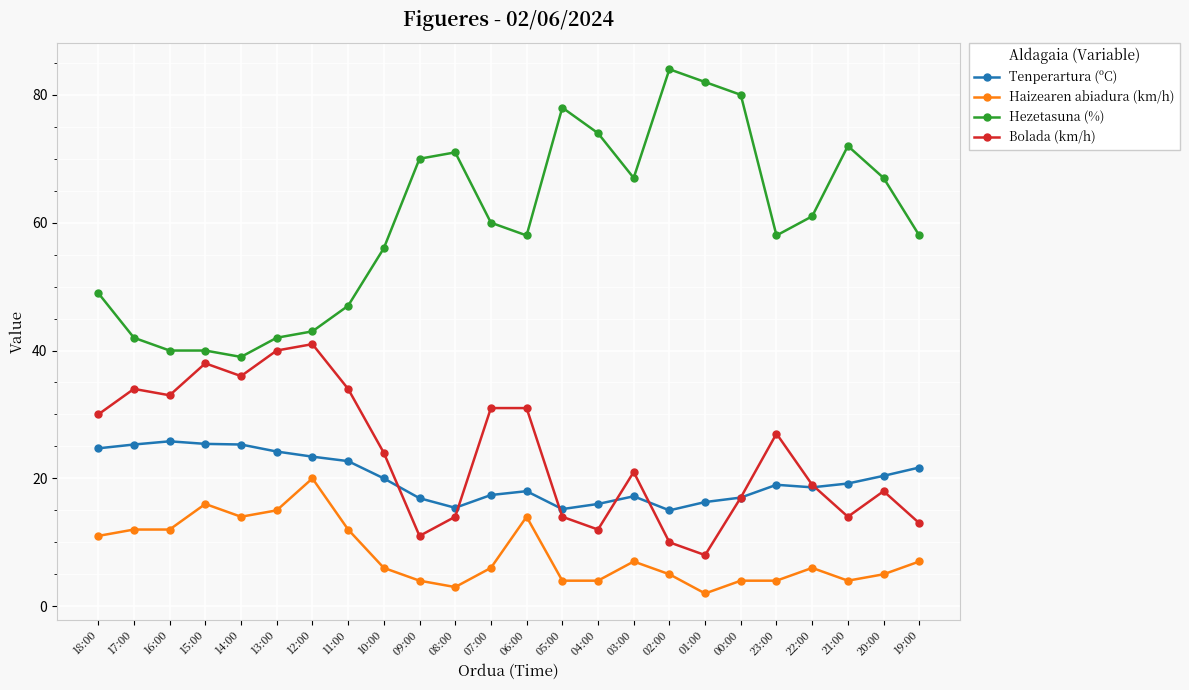

Which series has the largest total across all categories?

Hezetasuna (%)